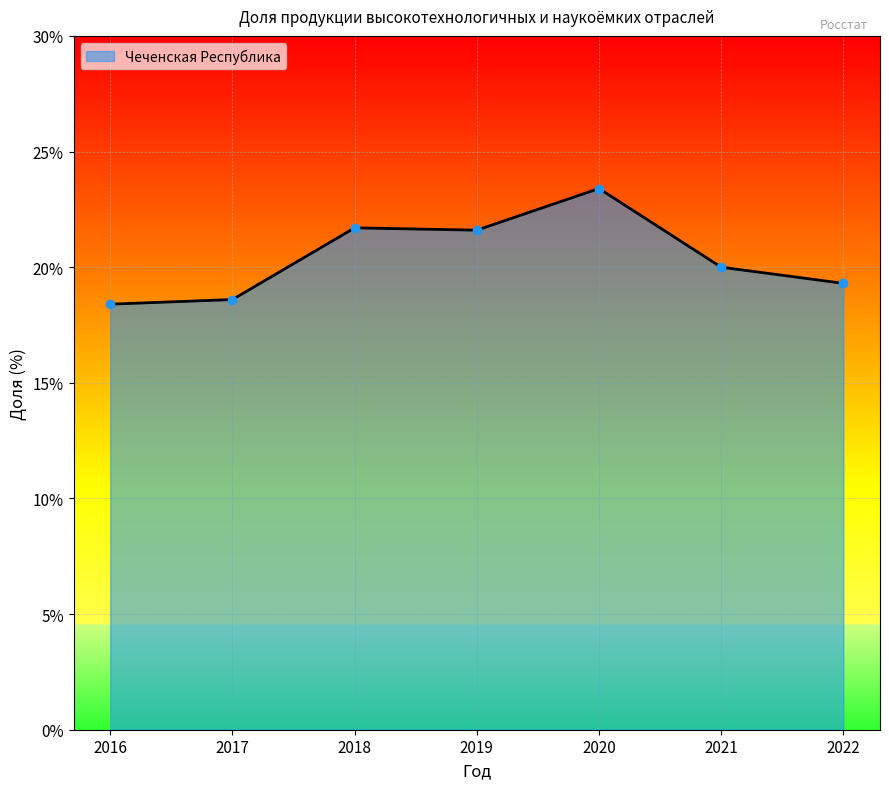

Count the number of categories in the chart.

7